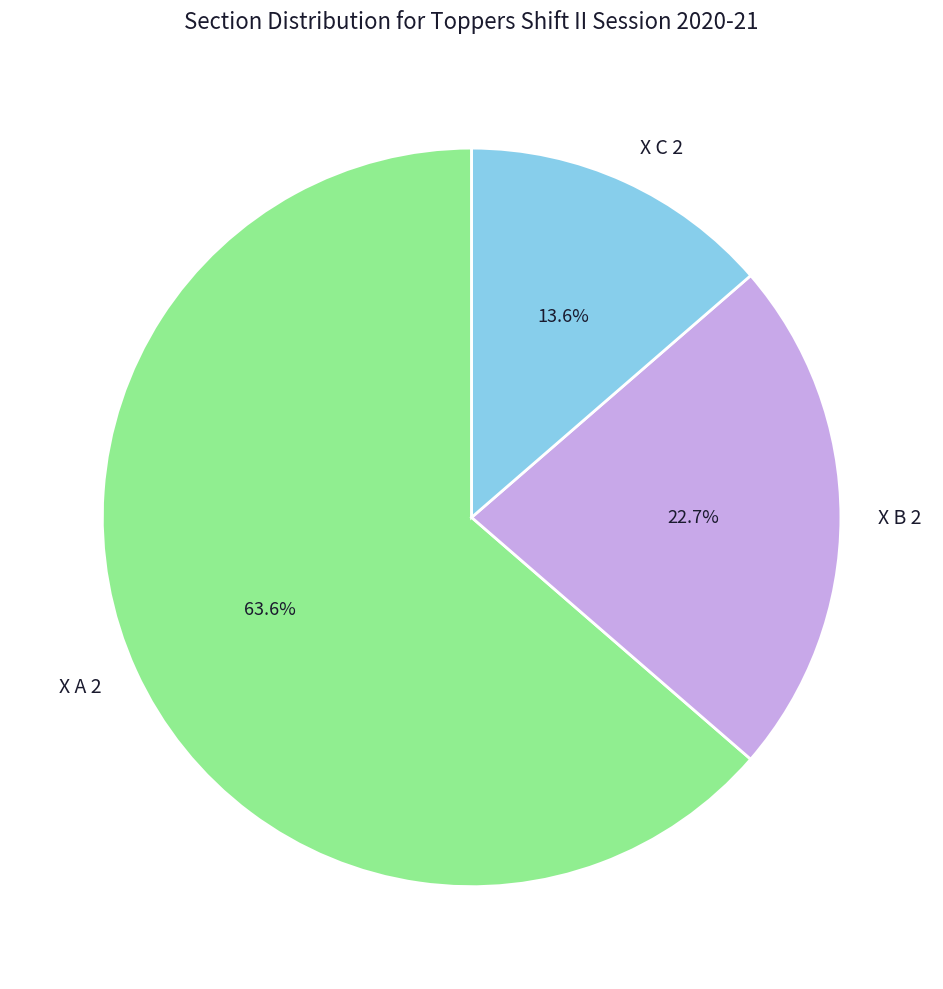

To the nearest percent, what portion does X A 2 represent?

64%